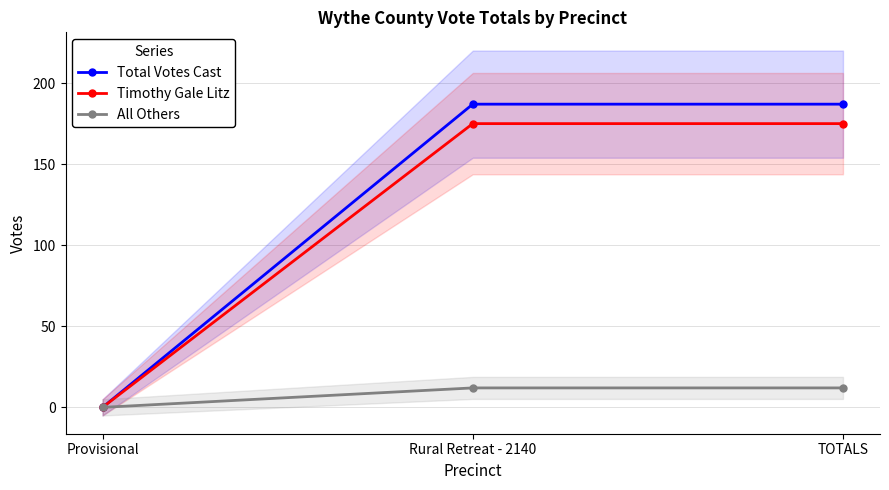

What is the difference between the maximum and minimum values in the Timothy Gale Litz series?

175